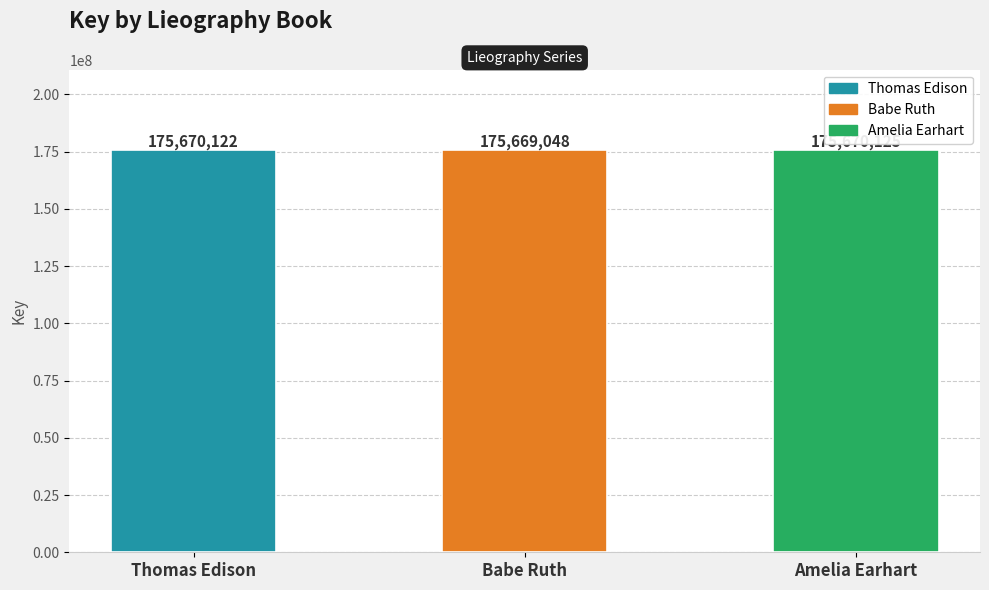

What is the minimum value shown in the chart?

175669048